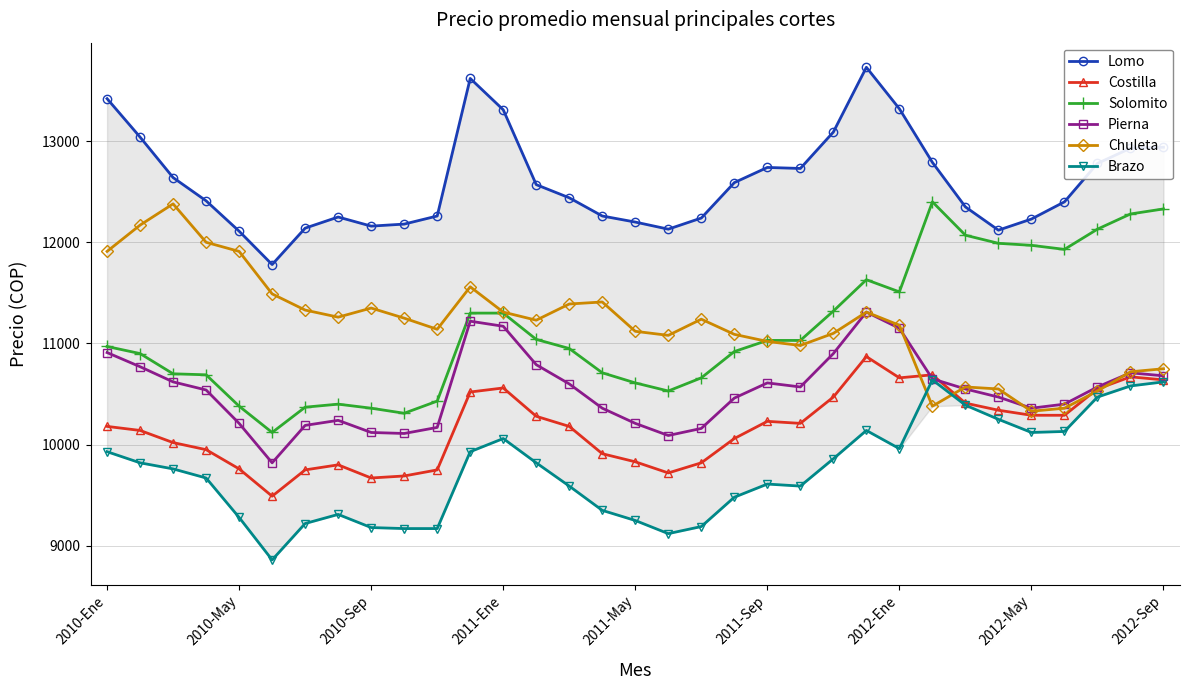

The value of Brazo at 2012-Ene is 17109. True or false?

False